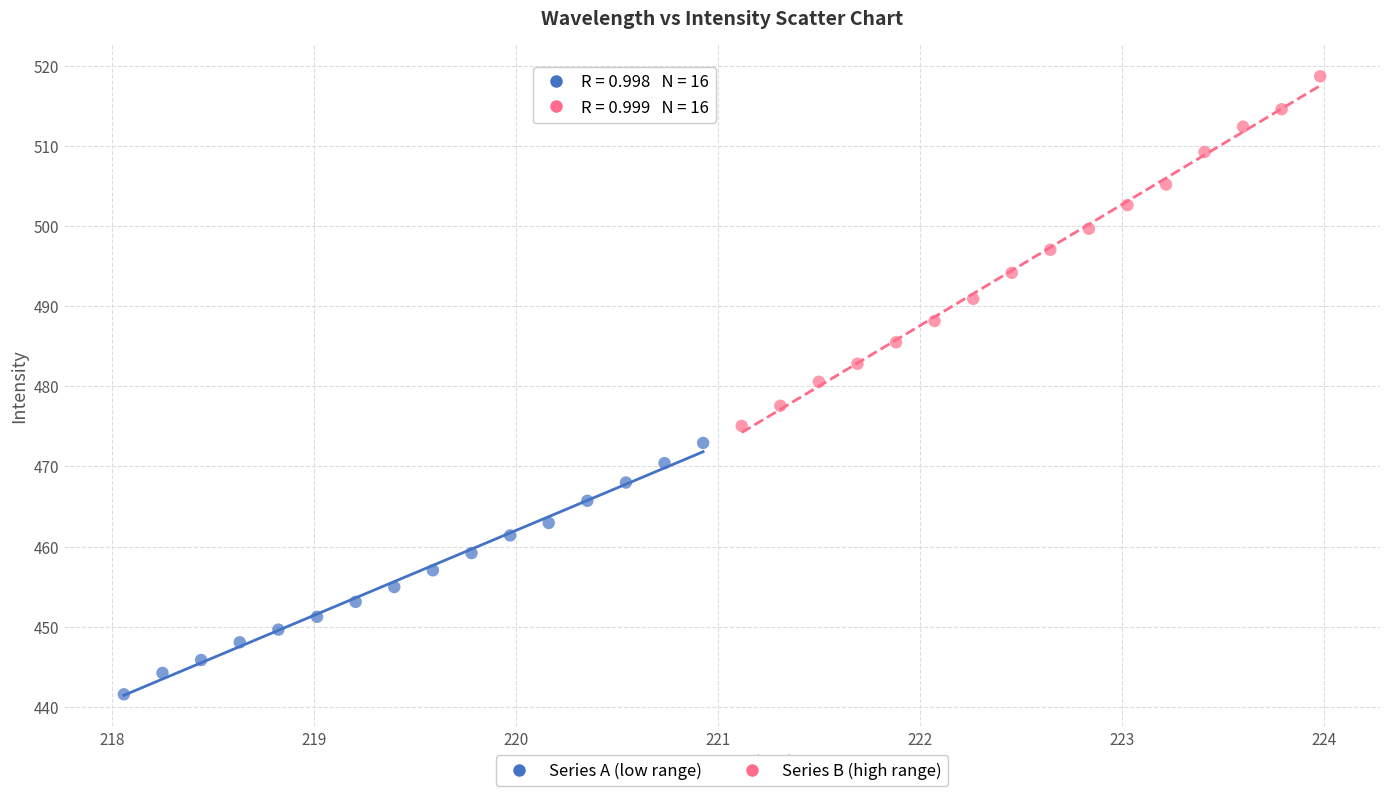

Which series reaches the minimum Y coordinate?

Series A (low range)